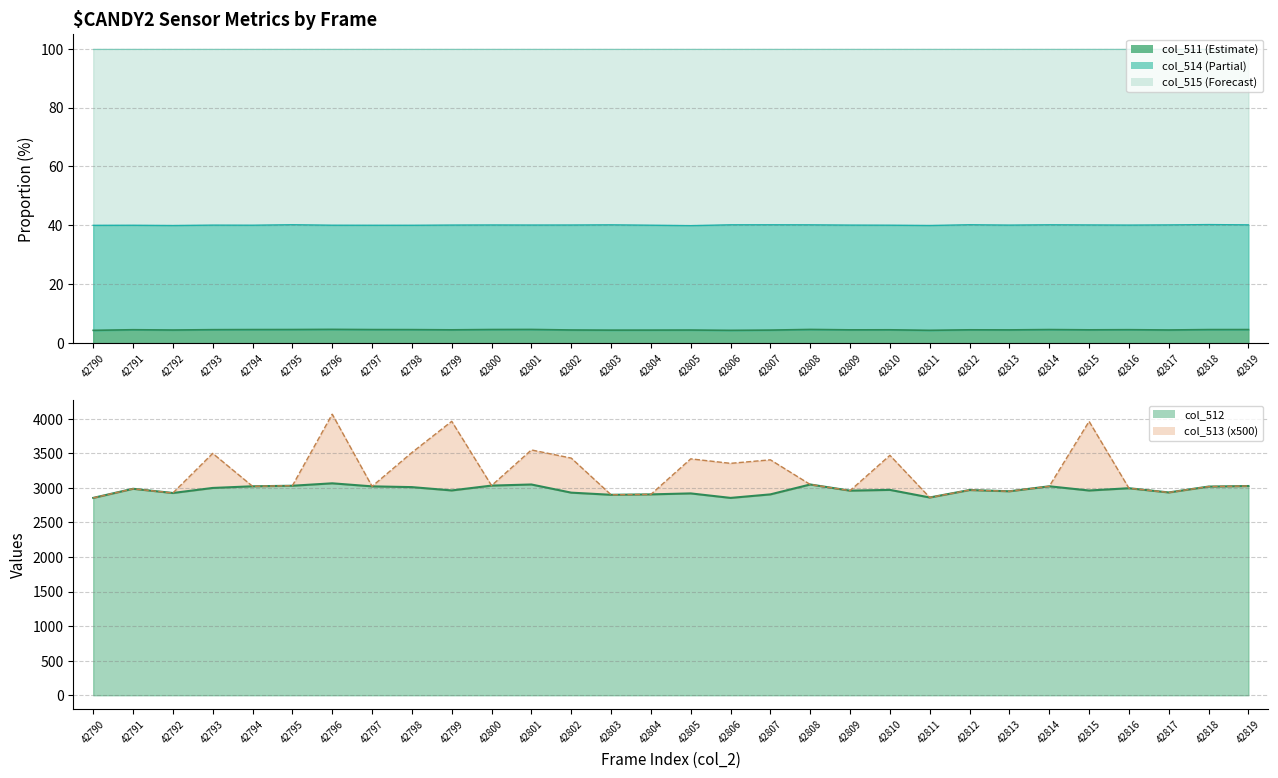

What is the average value of the col_512 series?

2970.1